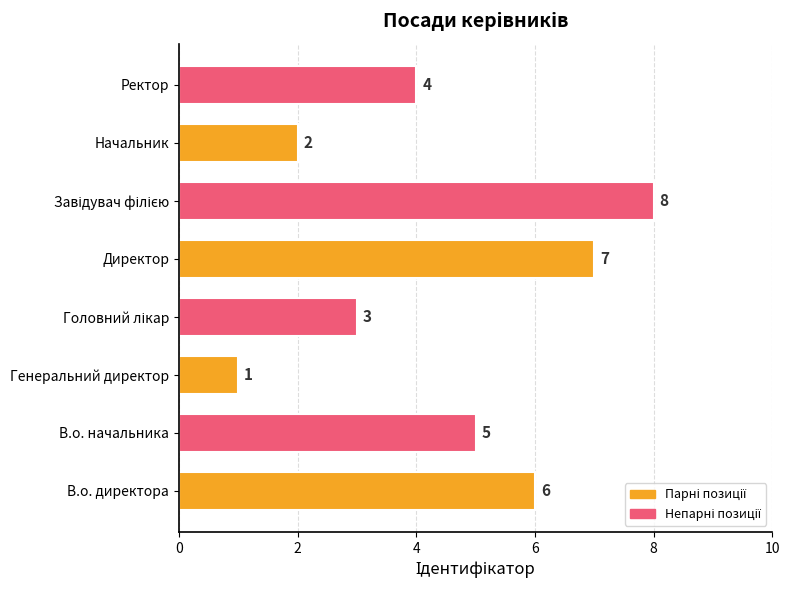

Which has a higher value, В.о. начальника or Директор?

Директор